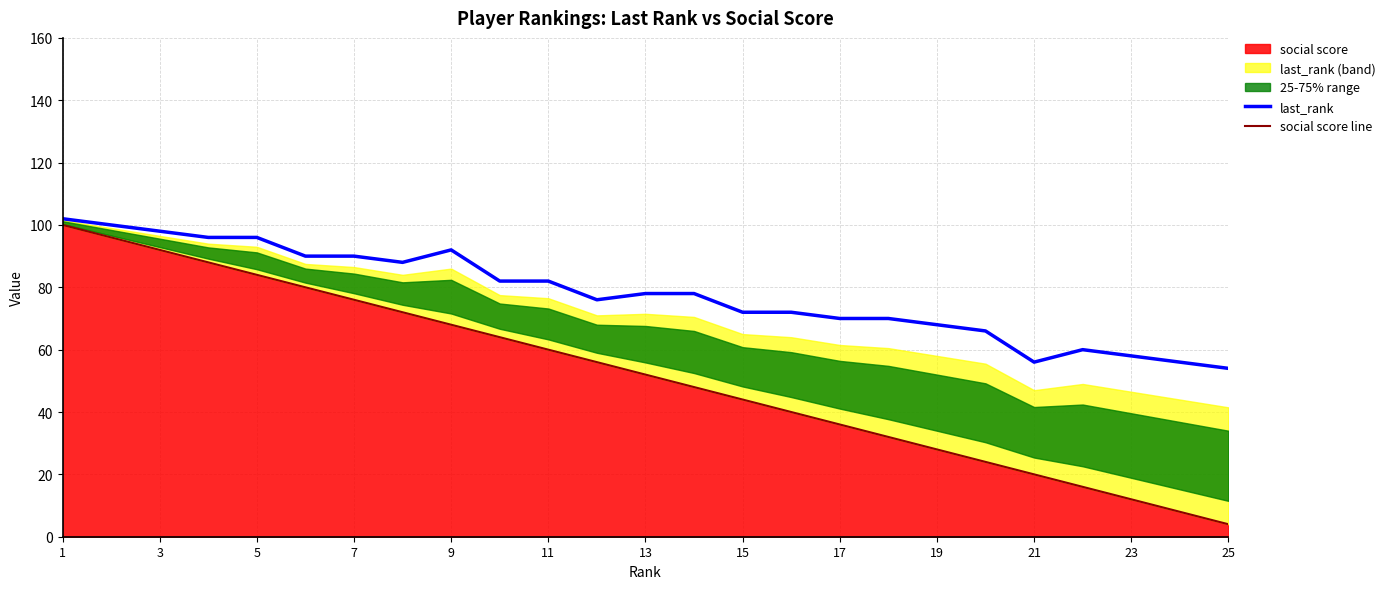

At which label does last_rank reach its peak?

1